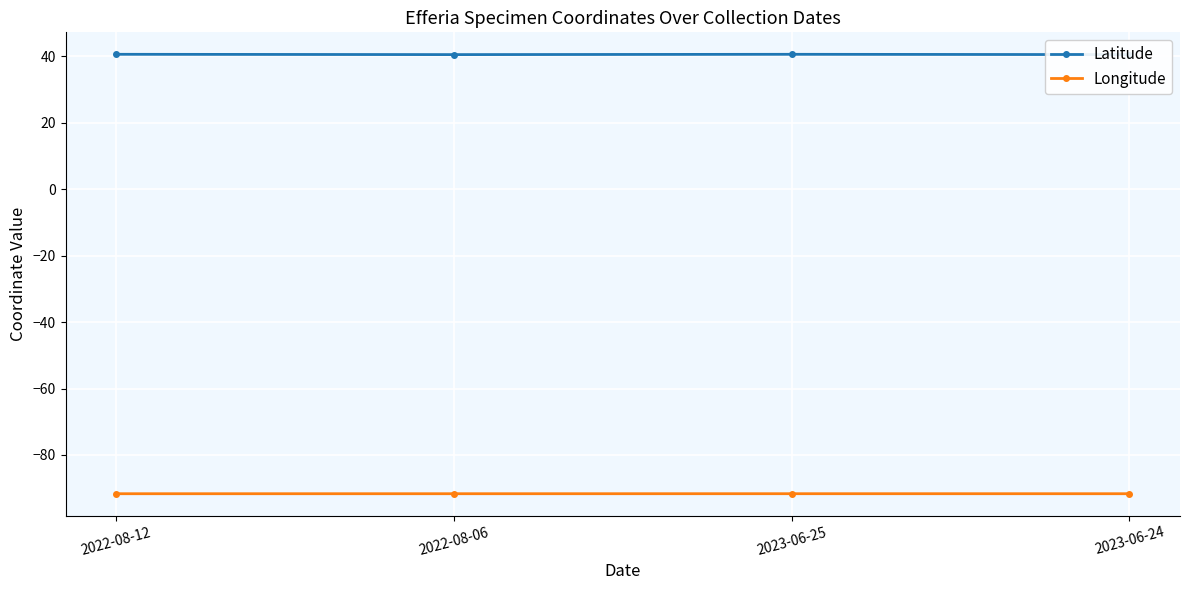

Reading left to right, list all the values displayed in this chart.

Latitude: 2022-08-12=40.6	2022-08-06=40.6	2023-06-25=40.6	2023-06-24=40.6
Longitude: 2022-08-12=-91.7	2022-08-06=-91.7	2023-06-25=-91.7	2023-06-24=-91.7